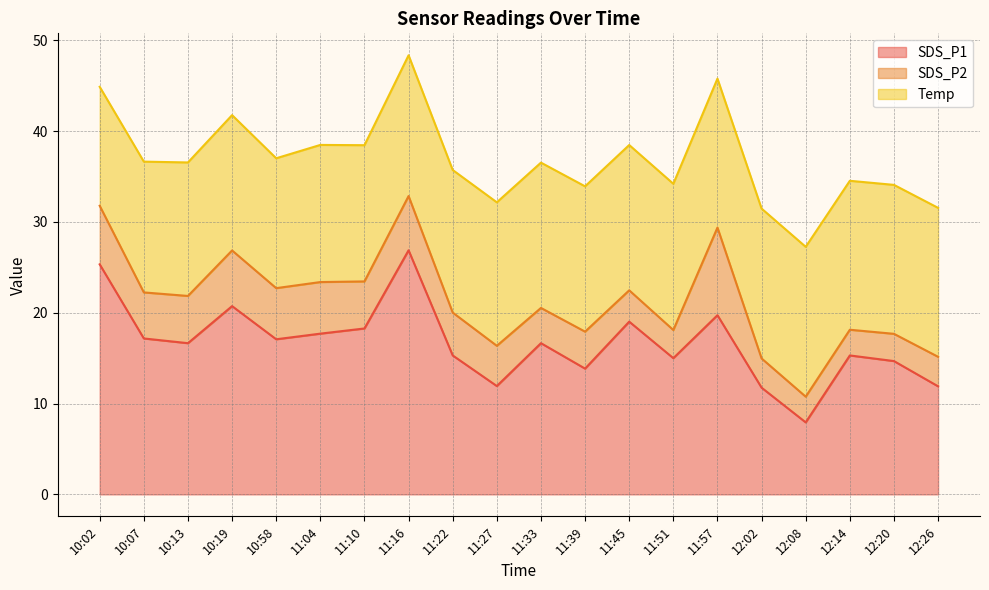

What value does the SDS_P2 series have at 11:27?

4.4